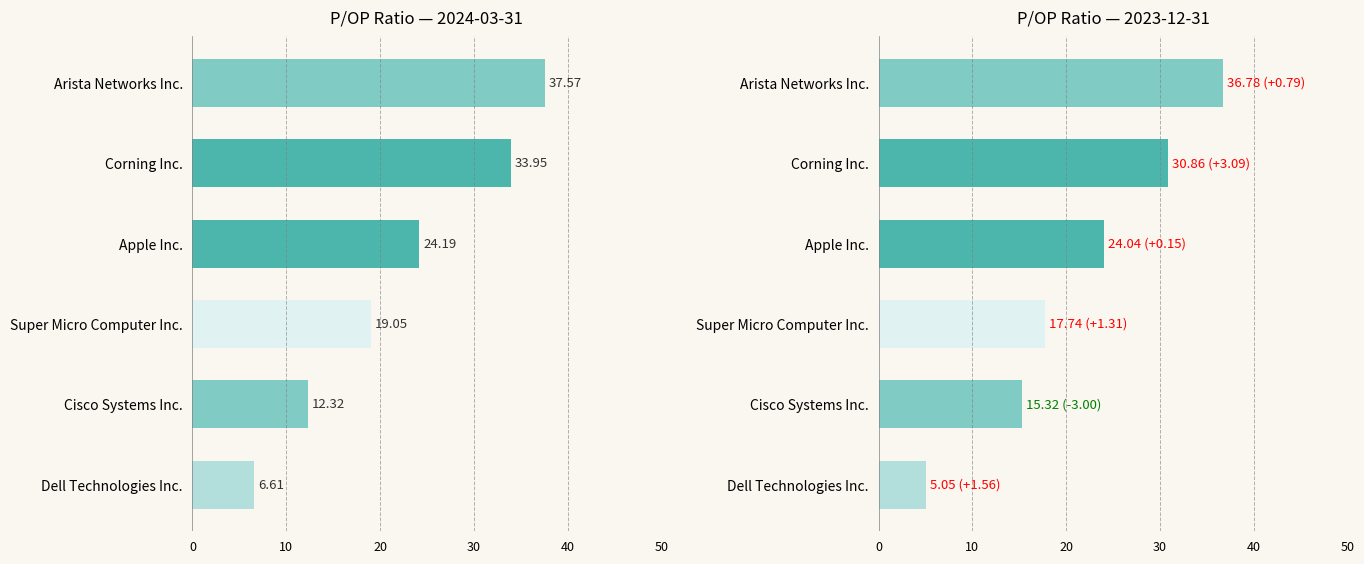

Which series has the largest range (max minus min)?

2023-12-31